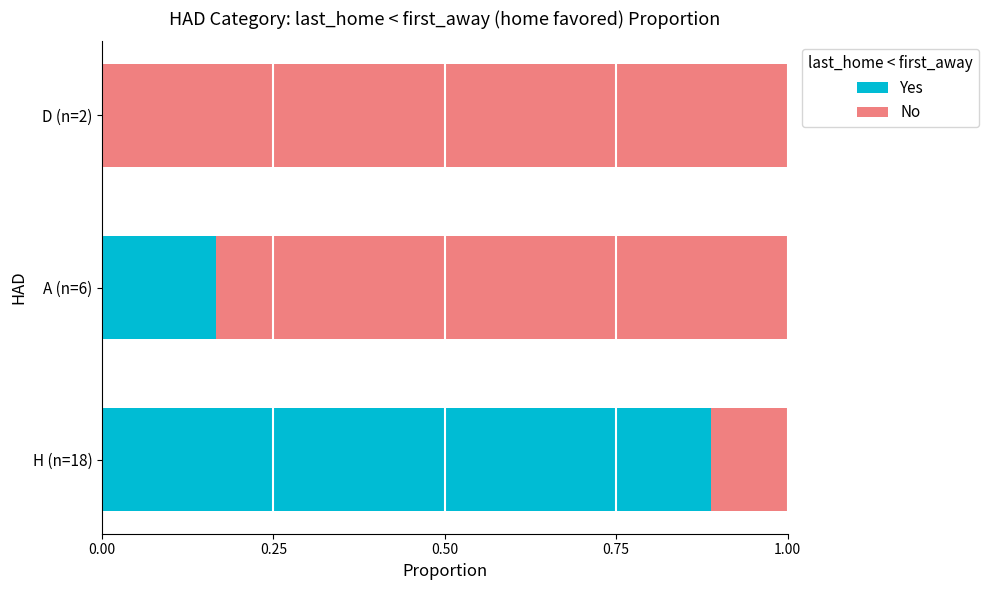

Which category has the highest value in the Yes series?

H (n=18)